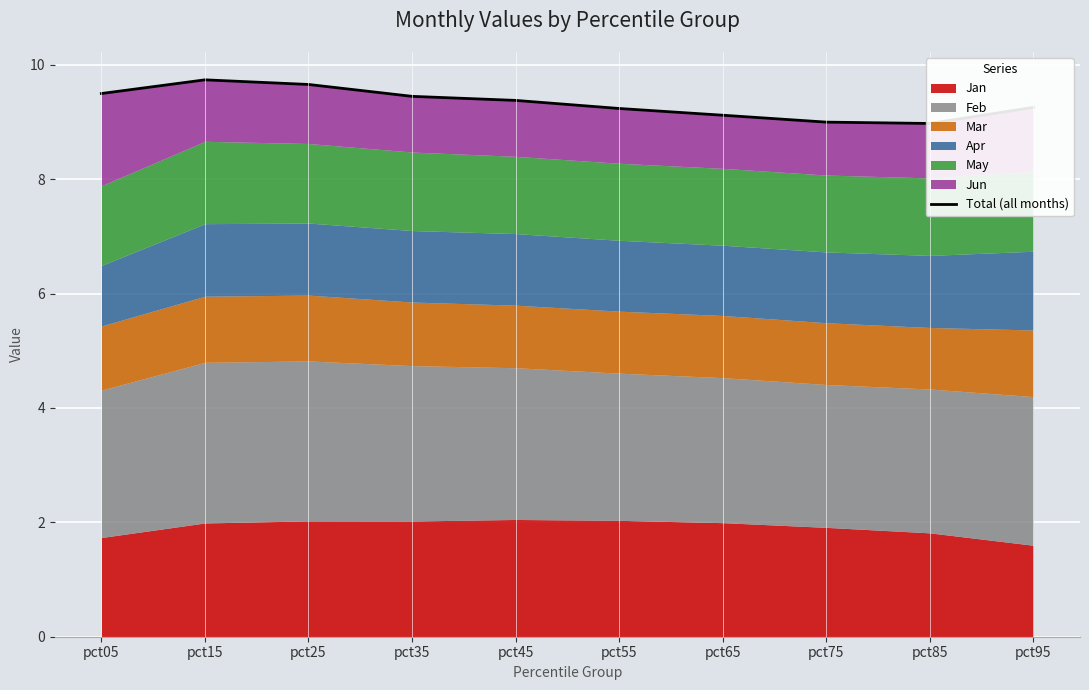

Where does the data first go above 9?

pct05